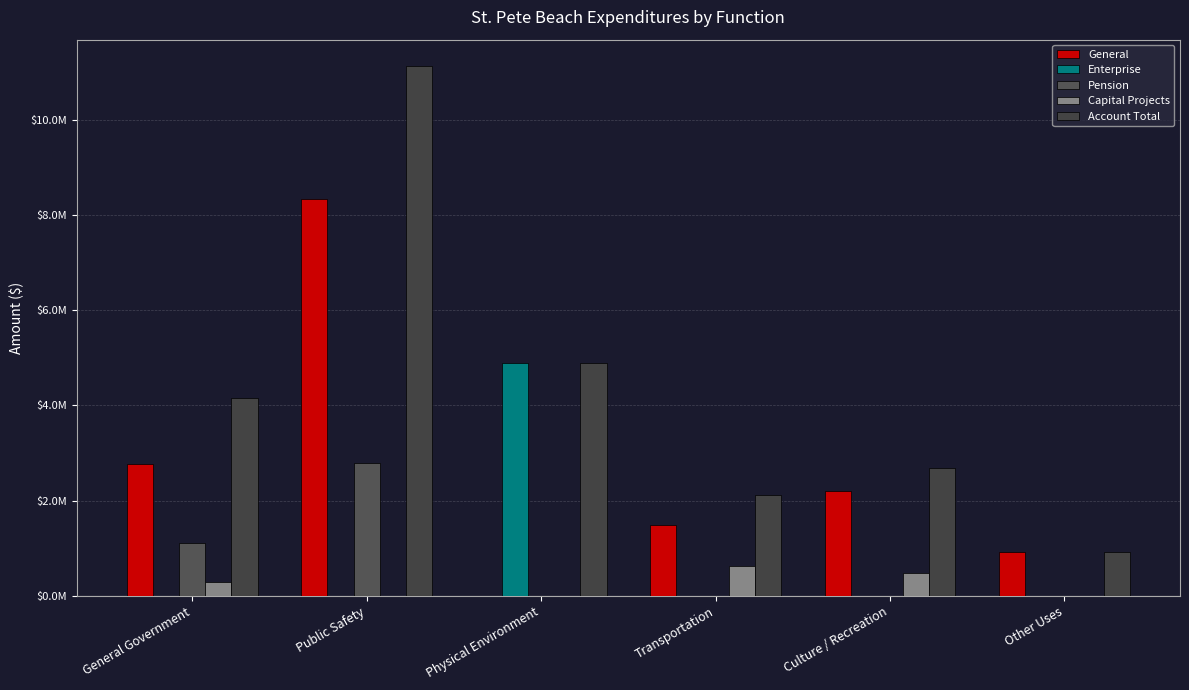

What is the label of the 2nd bar from the left?

Public Safety